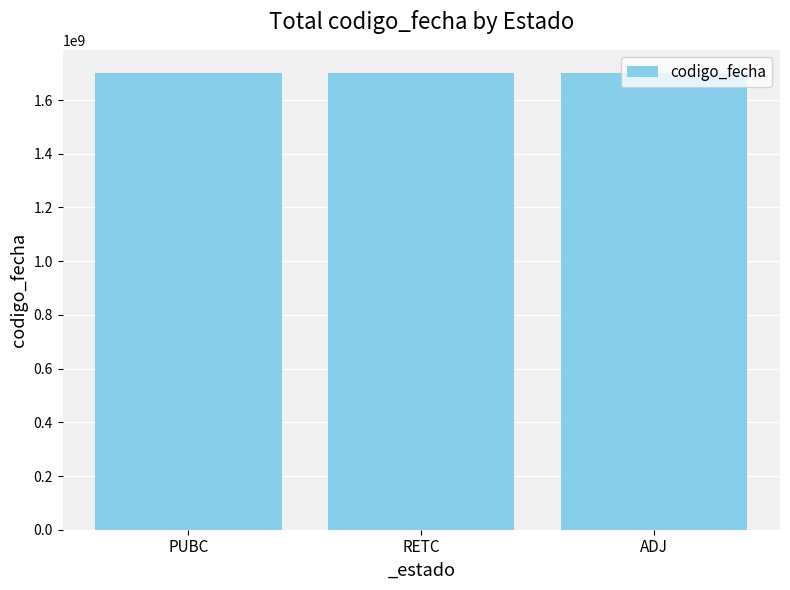

The value at ADJ is 1700073718. True or false?

True